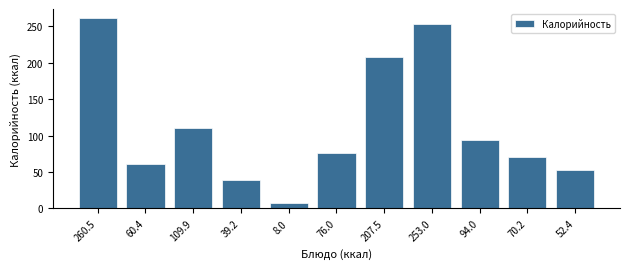

Reading left to right, extract all data points from this chart.

260.5=260.5	60.4=60.4	109.9=109.9	39.2=39.2	8.0=8.0	76.0=76.0	207.5=207.5	253.0=253.0	94.0=94.0	70.2=70.2	52.4=52.4